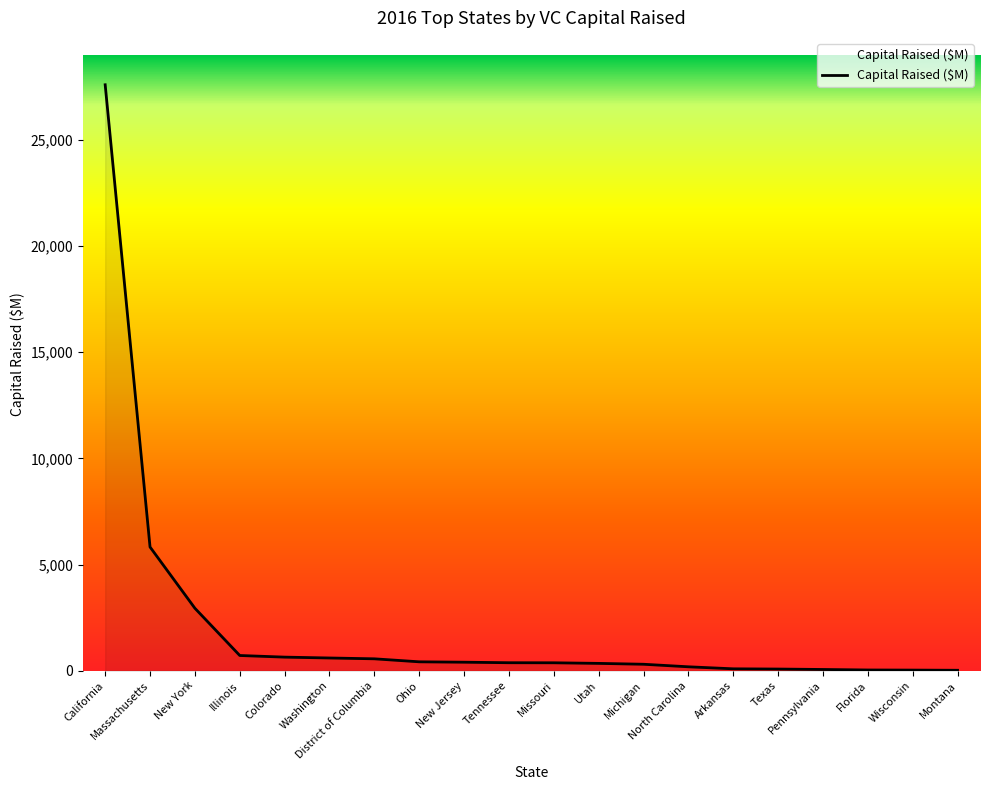

Which category has the highest value across all series?

California